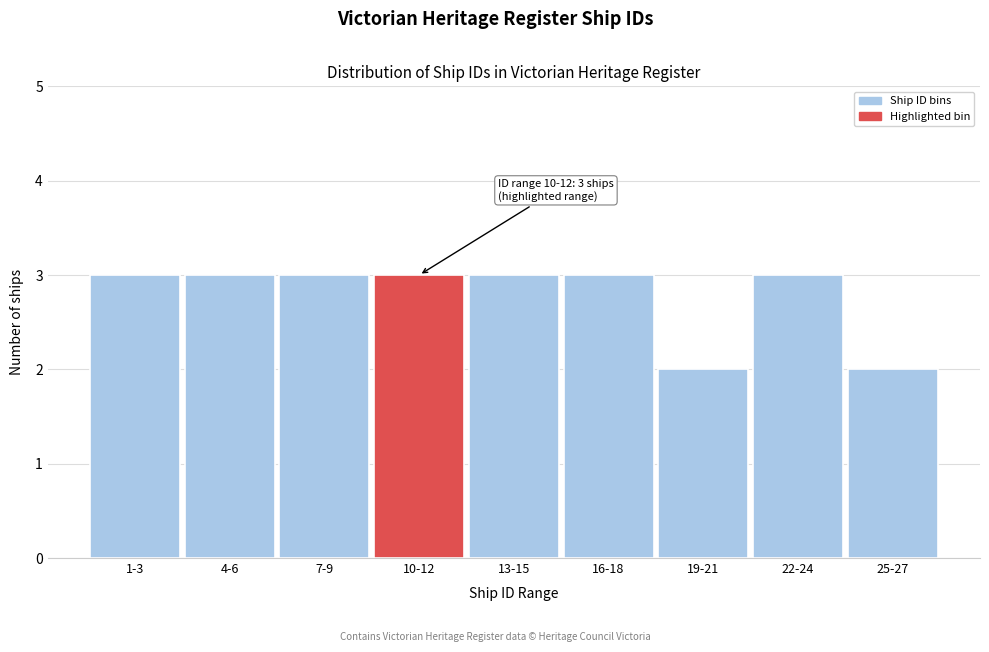

Reading left to right, extract all data points from this chart.

1-3=3	4-6=3	7-9=3	10-12=3	13-15=3	16-18=3	19-21=2	22-24=3	25-27=2